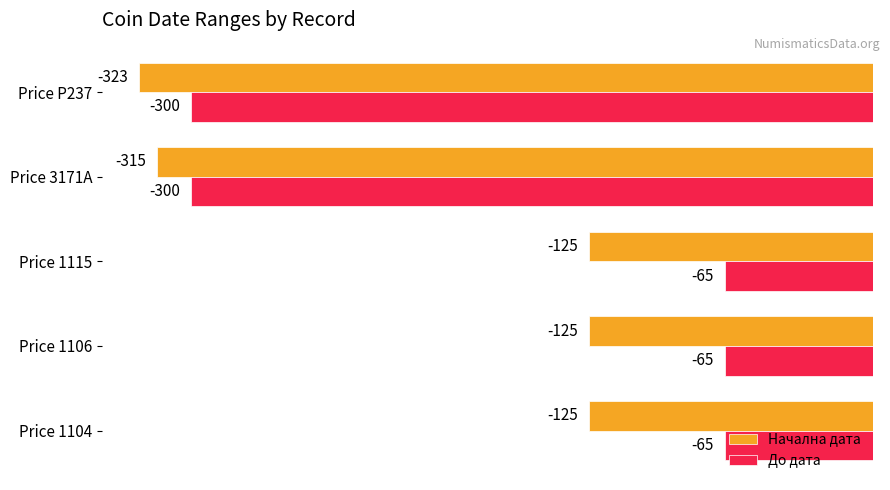

How many values in the До дата series are below -65?

2